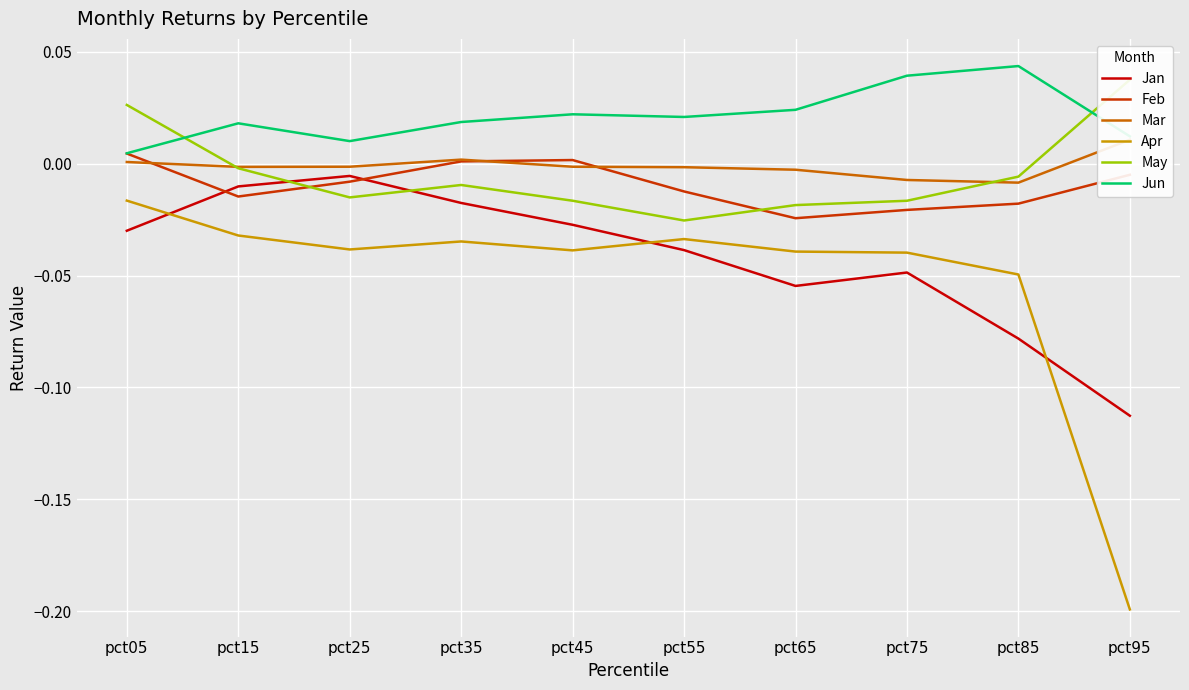

What are all the series names shown in the legend?

Jan, Feb, Mar, Apr, May, Jun